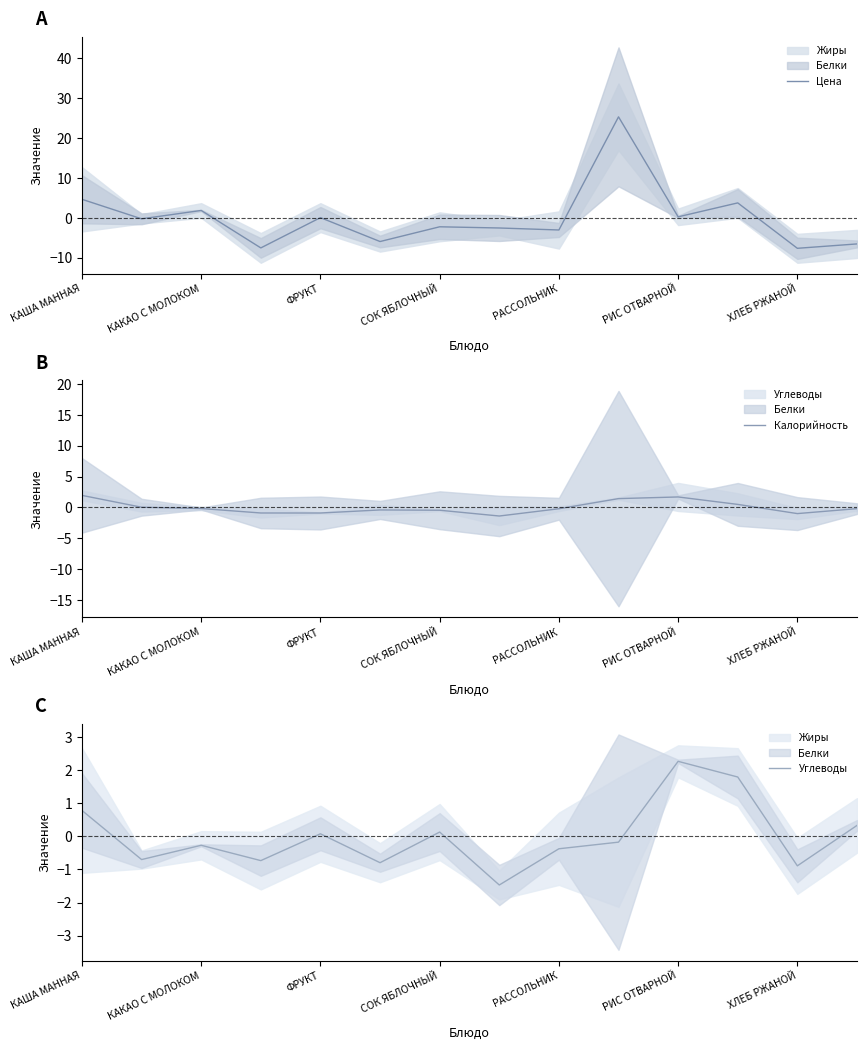

List the series in order of their overall mean, lowest first.

Калорийность, Углеводы, Цена